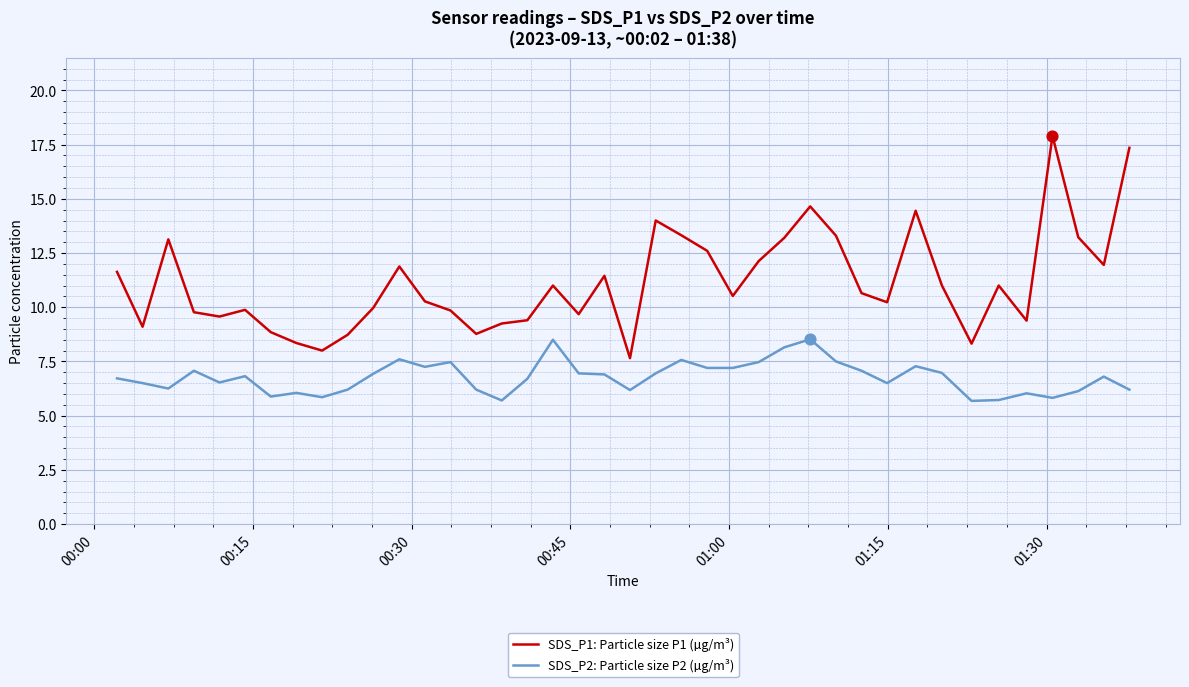

Which series has the widest spread of values?

SDS_P1: Particle size P1 (µg/m³)